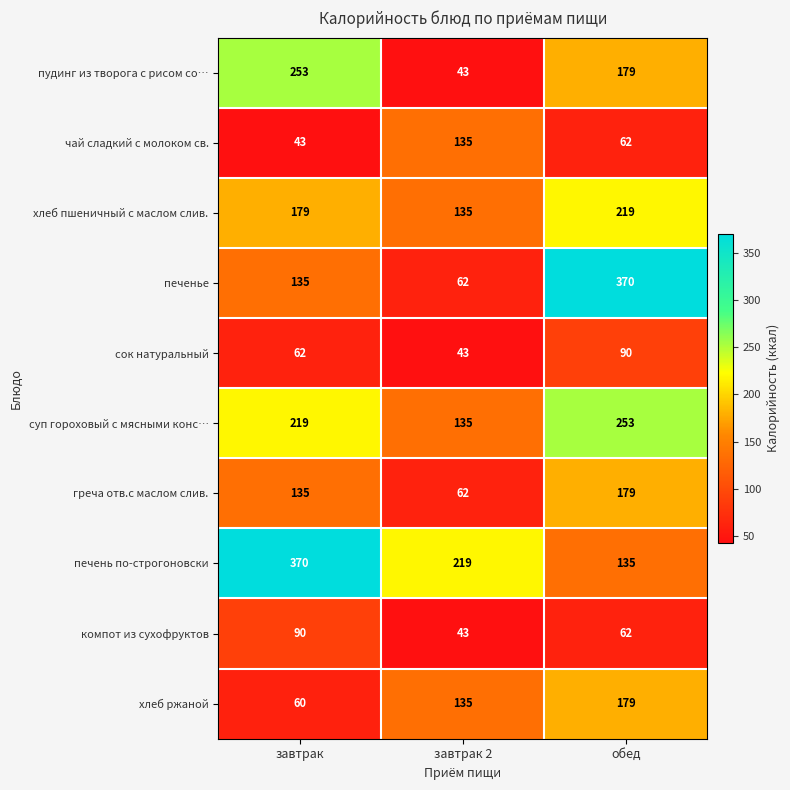

How many distinct data groups are displayed?

10